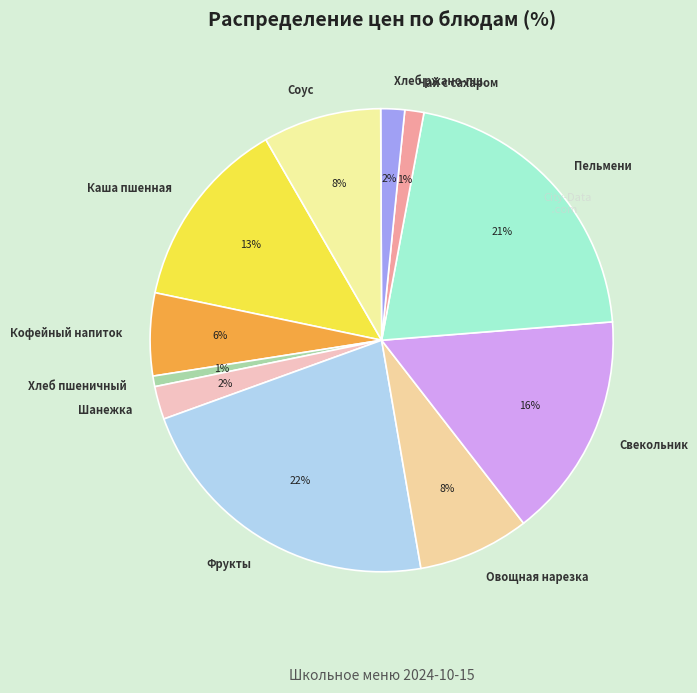

Does Чай с сахаром represent more than half of the total?

No